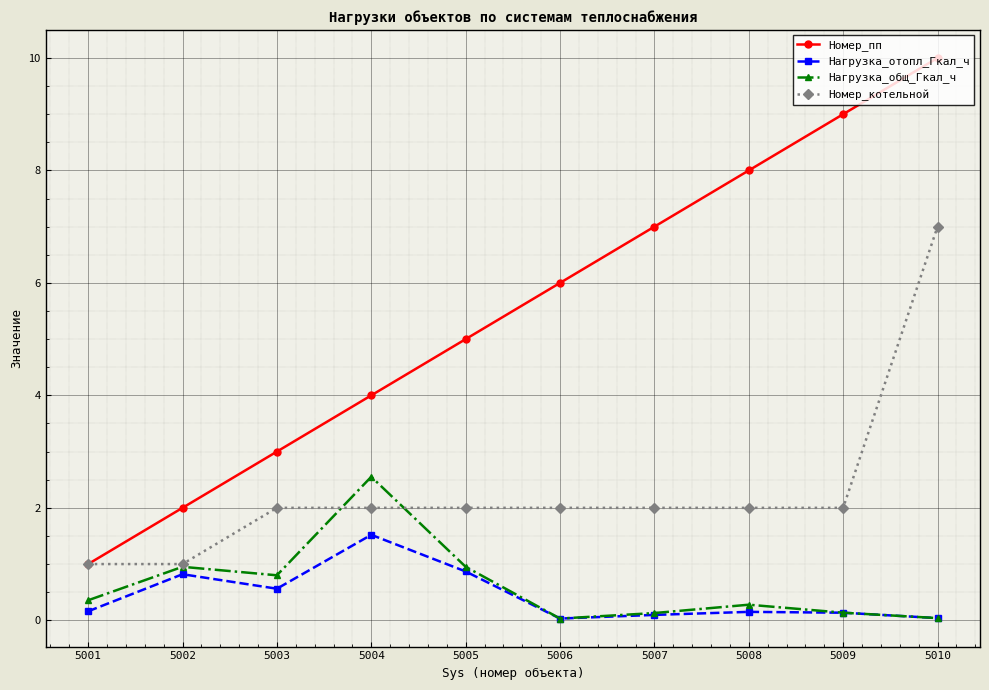

Which series has the widest spread of values?

Номер_пп